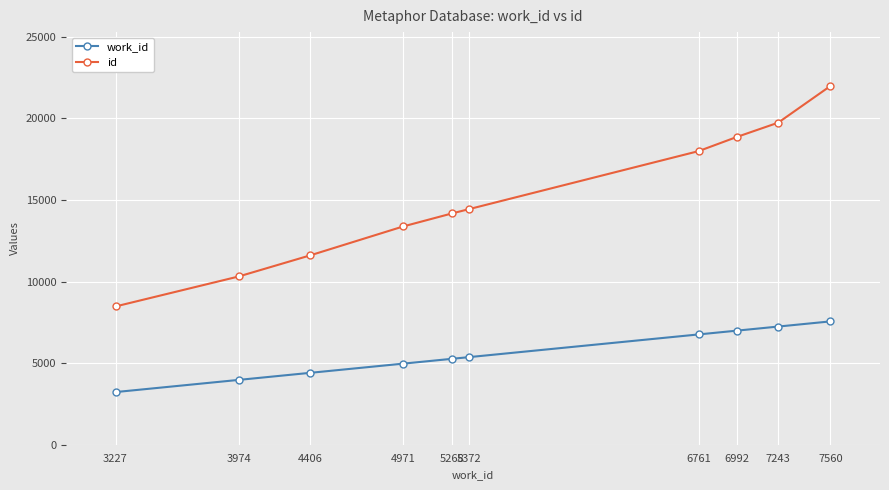

How many series are shown in this chart?

2